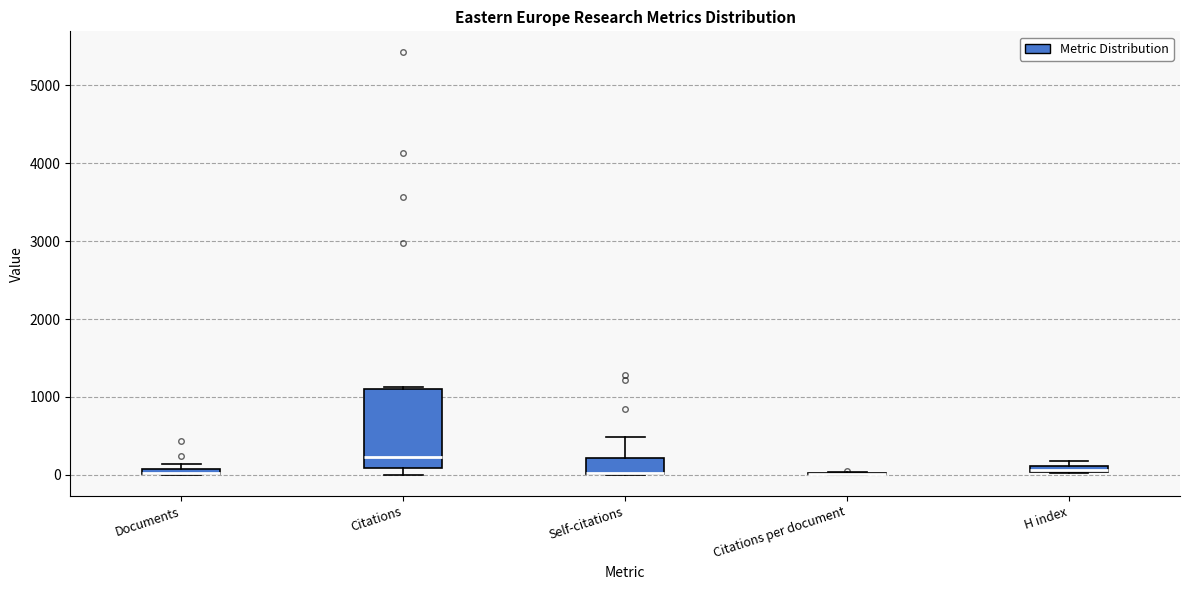

Comparing the boxes themselves (not the whiskers), which one is the tallest?

Citations